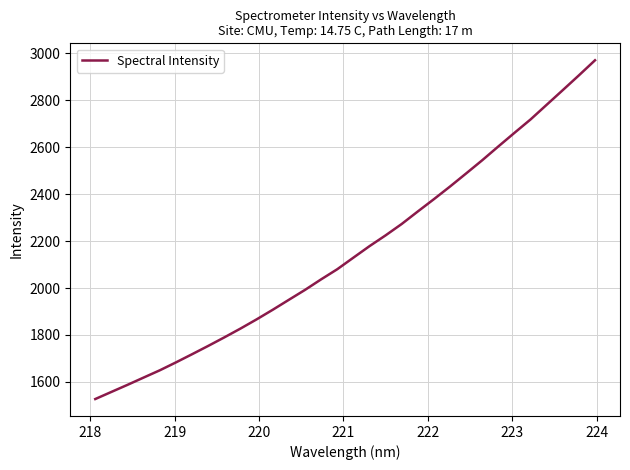

What is the smallest value displayed?

1526.9